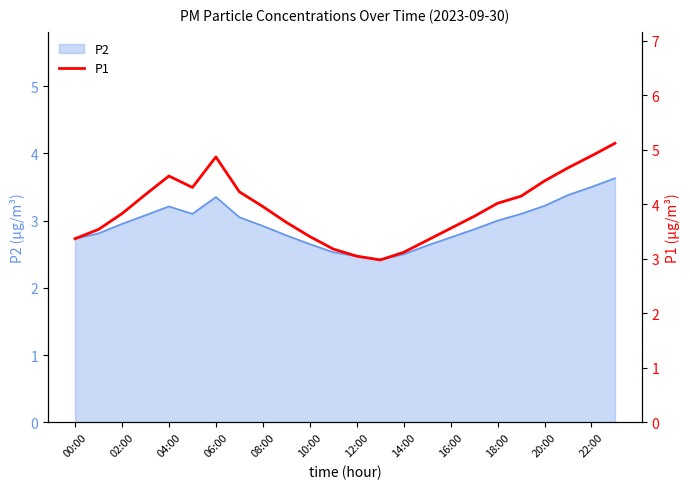

True or false: P2 has a value of 5.6 at 22:00.

False